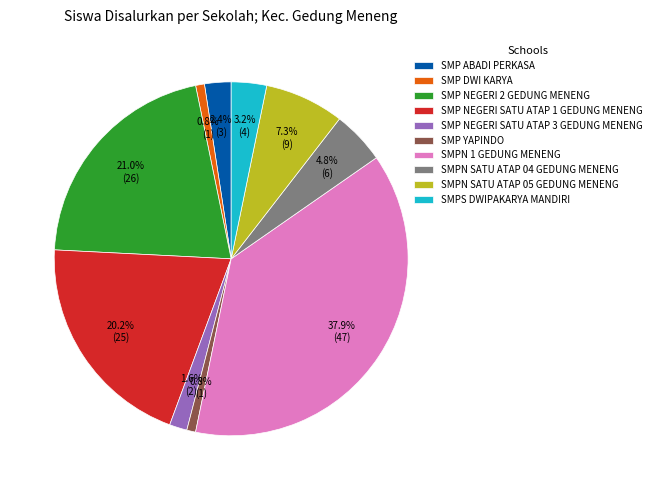

Is there a majority slice in this chart?

No